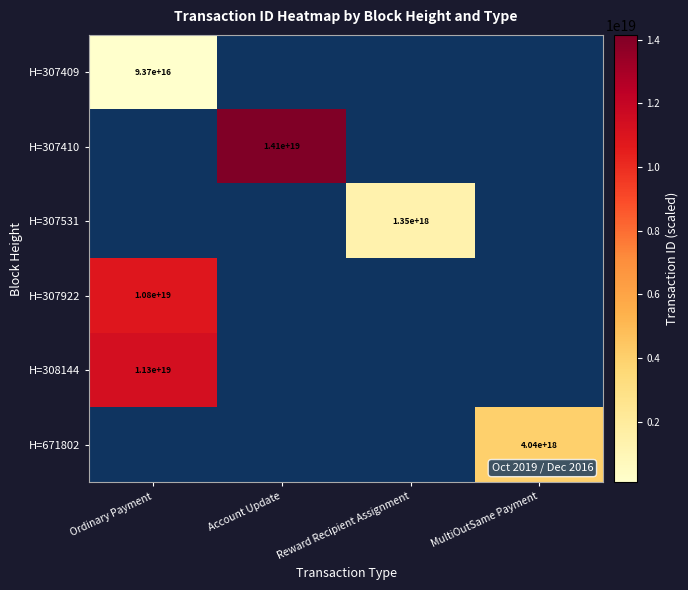

Is it true that H=308144 equals 17472457405534830592 at Ordinary Payment?

False